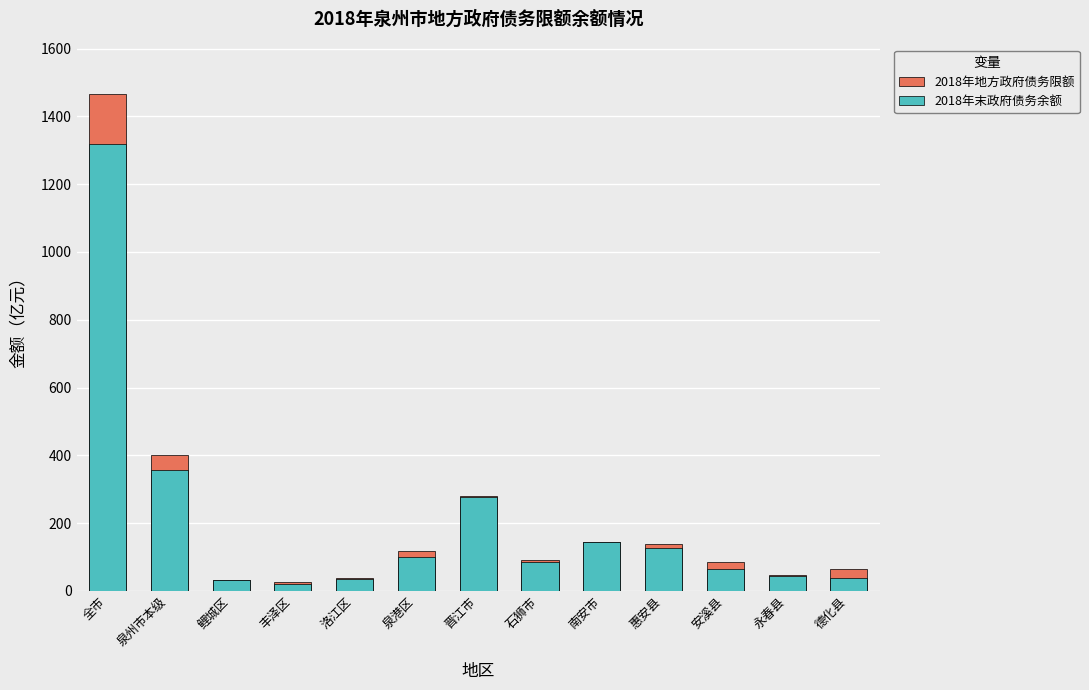

Rank the categories by 2018年末政府债务余额 value from highest to lowest.

全市, 泉州市本级, 晋江市, 南安市, 惠安县, 泉港区, 石狮市, 安溪县, 永春县, 德化县, 洛江区, 鲤城区, 丰泽区